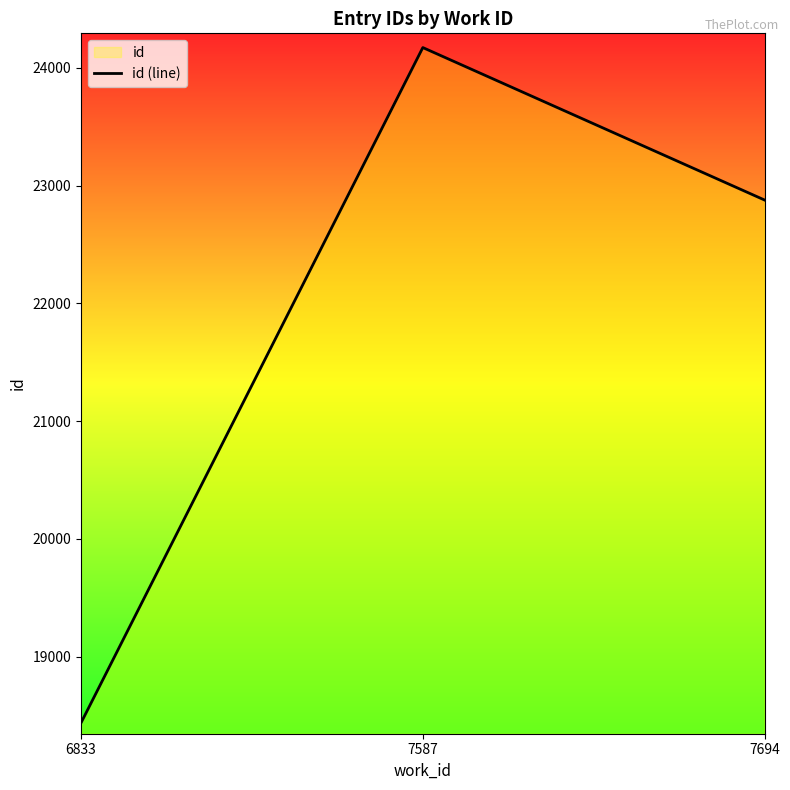

How many lines are shown in the chart?

1